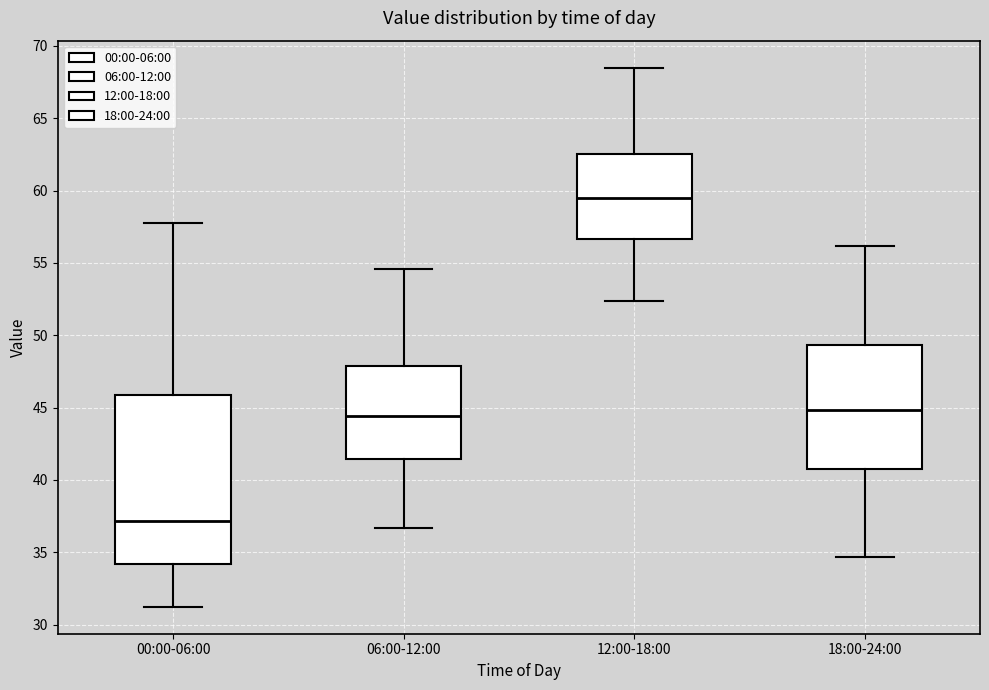

Reading left to right, transcribe this box plot: for each box, give where its median line is, the range the box spans, and where its two whiskers end, as read against the y-axis. The values are not printed on the chart, so give them approximately, as read against the axis.

00:00-06:00: median 37.0, box 34.0 to 46.0, whiskers 31.0 to 58.0
06:00-12:00: median 44.5, box 41.5 to 48.0, whiskers 36.5 to 54.5
12:00-18:00: median 59.5, box 56.5 to 62.5, whiskers 52.5 to 68.5
18:00-24:00: median 45.0, box 41.0 to 49.5, whiskers 34.5 to 56.0